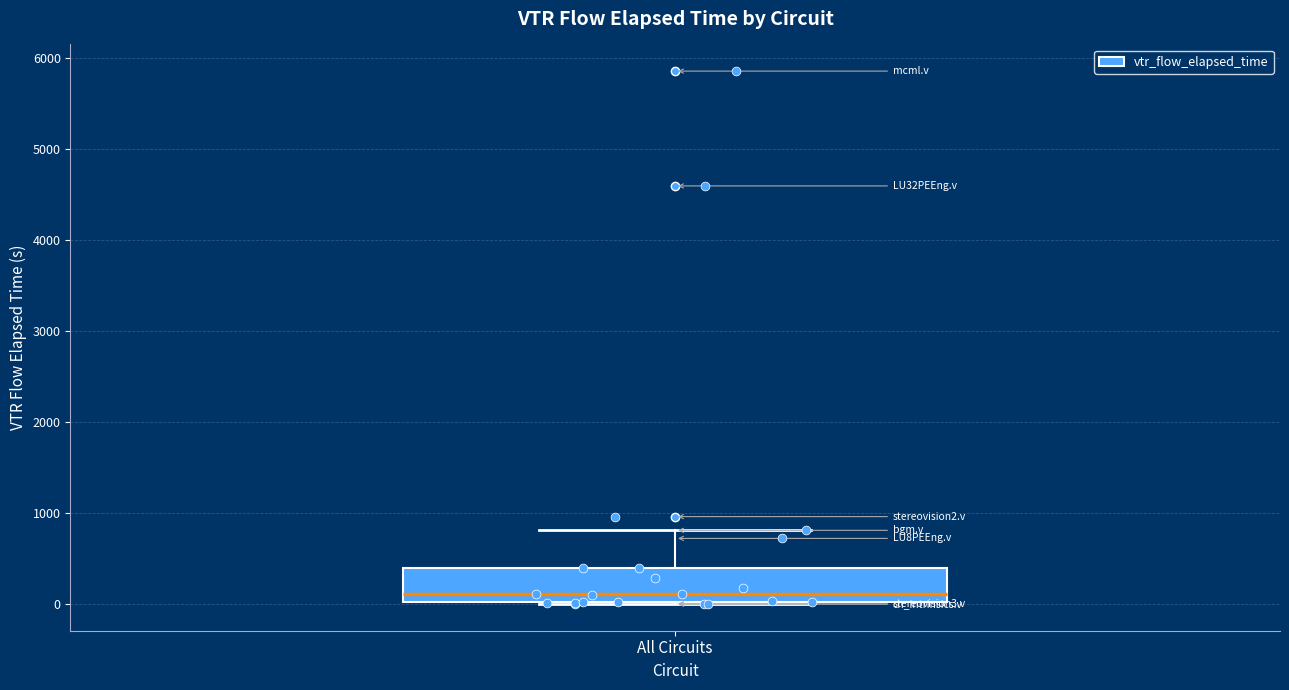

Read this box plot against the y-axis: the position of the median line, the range covered by the box, and the ends of both whiskers. The values are not printed on the chart, so give them approximately, as read against the axis.

median 100, box 0 to 400, whiskers 0 to 800